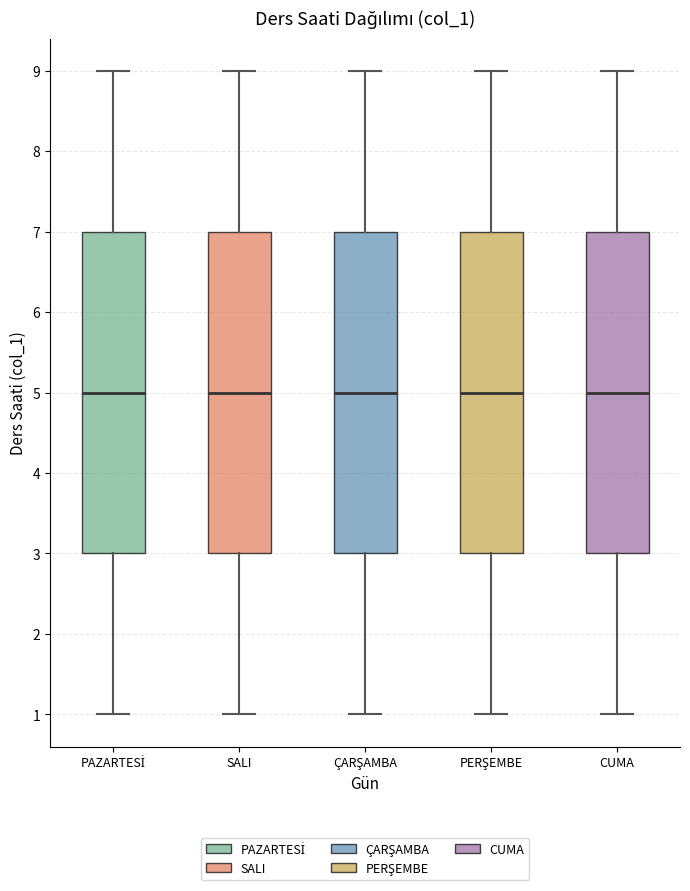

Reading left to right, read every box against the y-axis: the position of its median line, the range the box covers, and the ends of its whiskers. The values are not printed on the chart, so give them approximately, as read against the axis.

PAZARTESİ: median 5, box 3 to 7, whiskers 1 to 9
SALI: median 5, box 3 to 7, whiskers 1 to 9
ÇARŞAMBA: median 5, box 3 to 7, whiskers 1 to 9
PERŞEMBE: median 5, box 3 to 7, whiskers 1 to 9
CUMA: median 5, box 3 to 7, whiskers 1 to 9